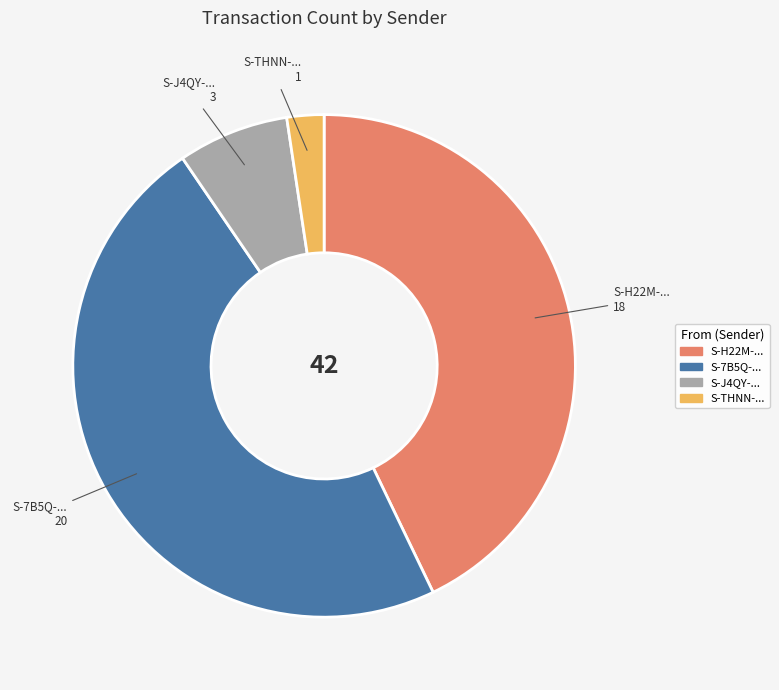

Does any single category account for the majority?

No